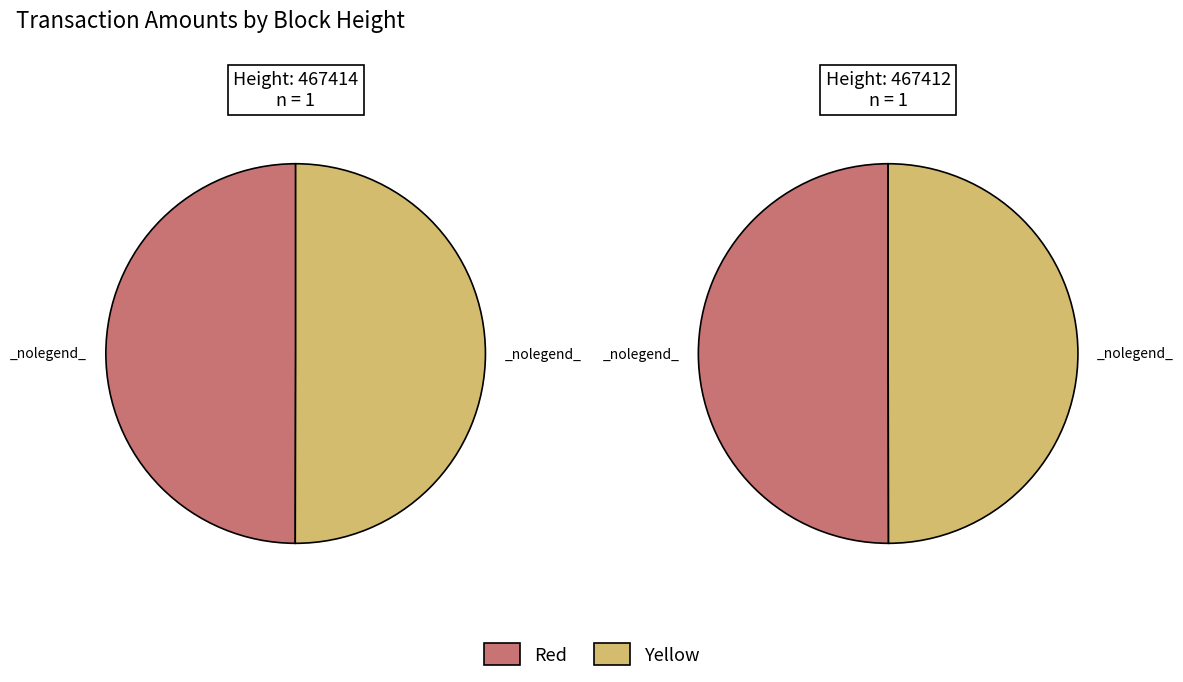

How many slices are in this pie chart?

2